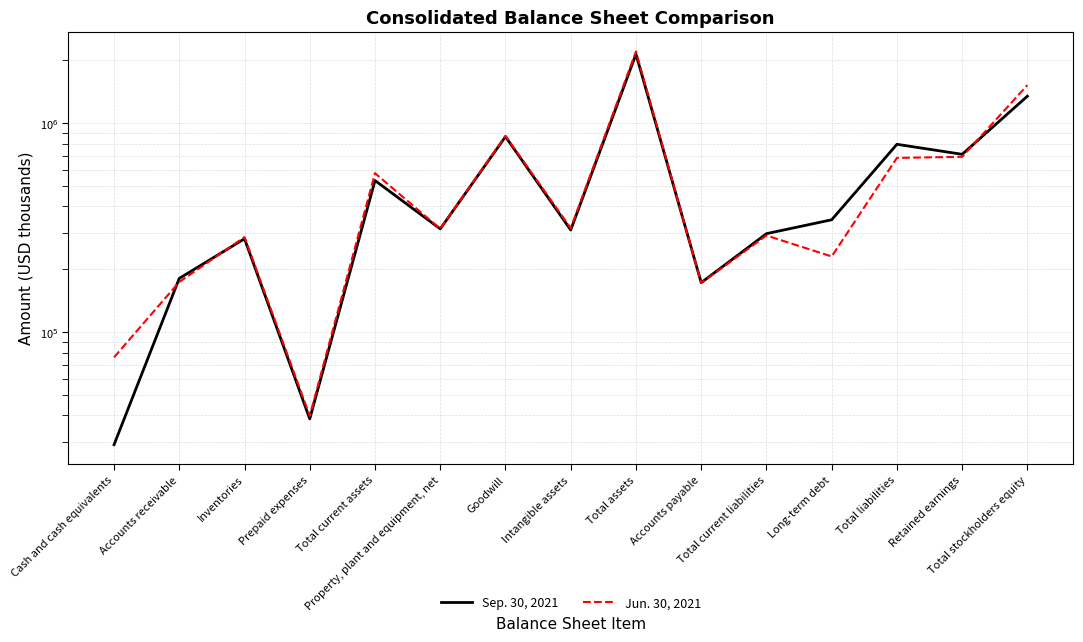

The value of Jun. 30, 2021 at Long-term debt is 230492. True or false?

True